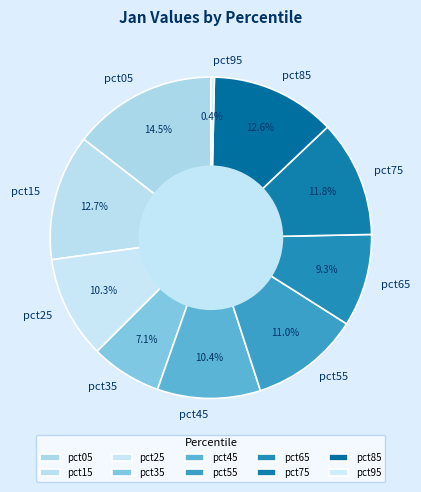

How many segments does this pie chart have?

10